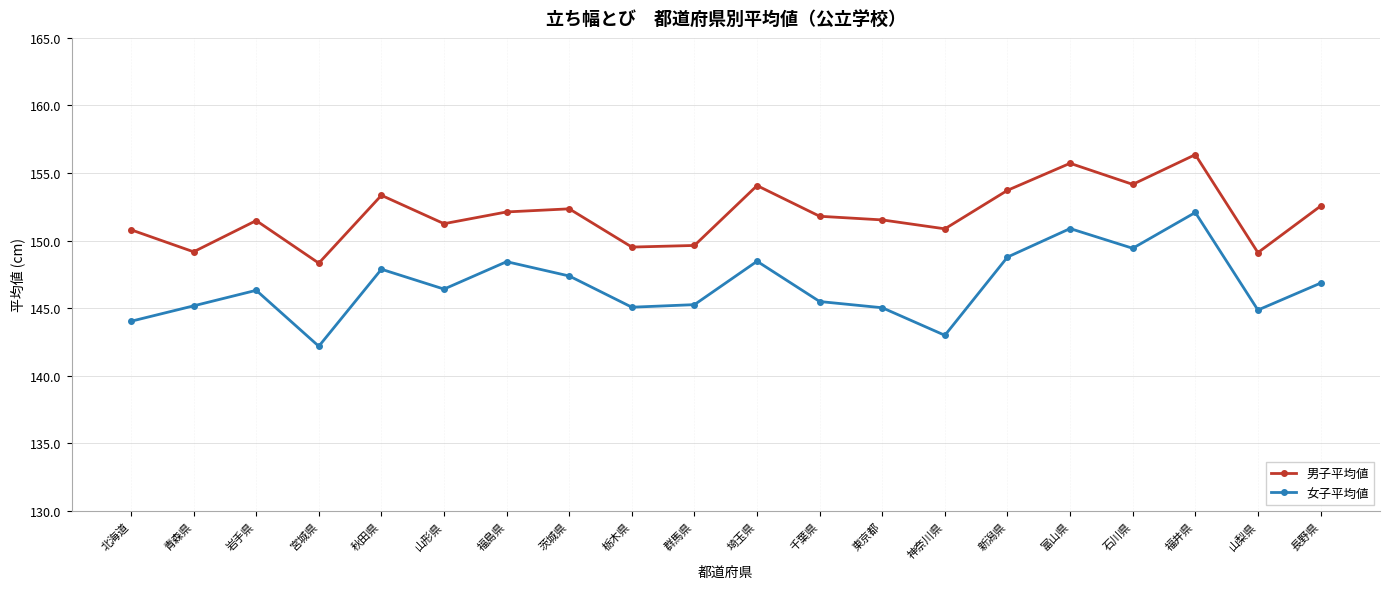

What is the difference between the highest and lowest values at 茨城県?

5.0